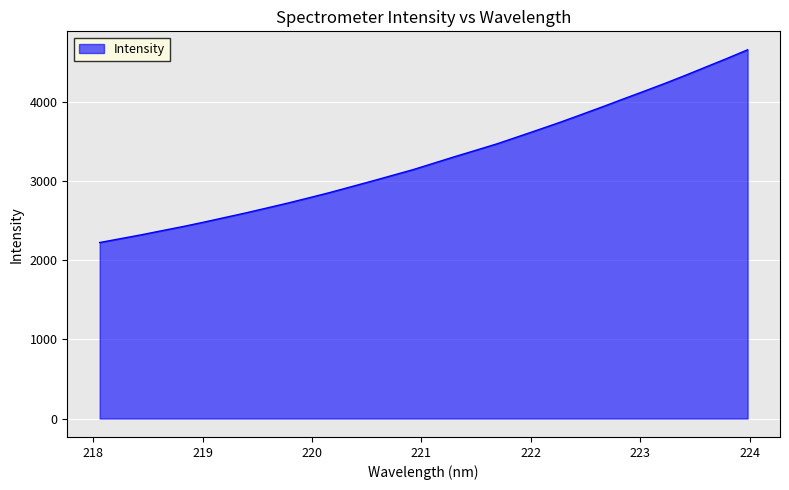

What is the greatest value displayed?

4655.2